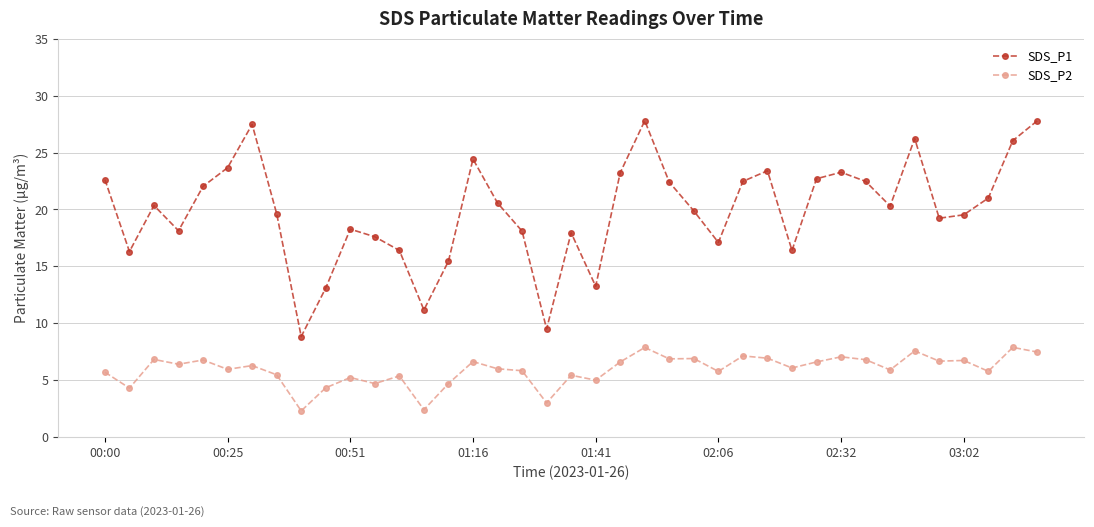

How many categories are shown in the chart?

39